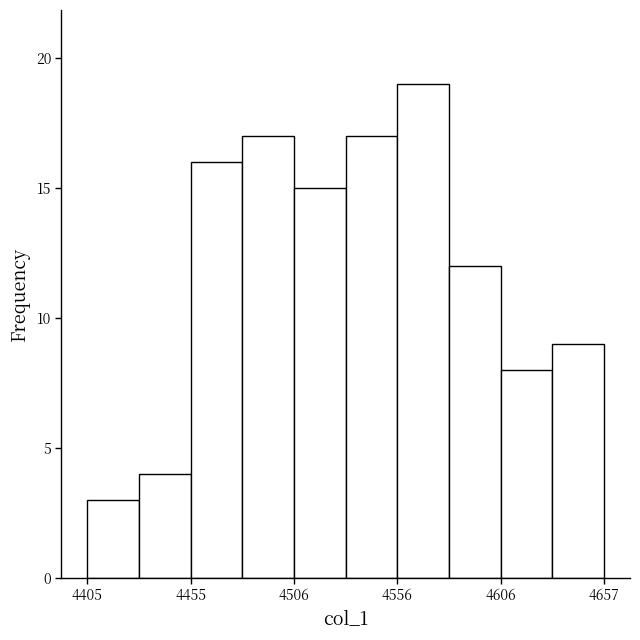

Read against the x-axis, roughly where is the centre of the tallest bar?

4570